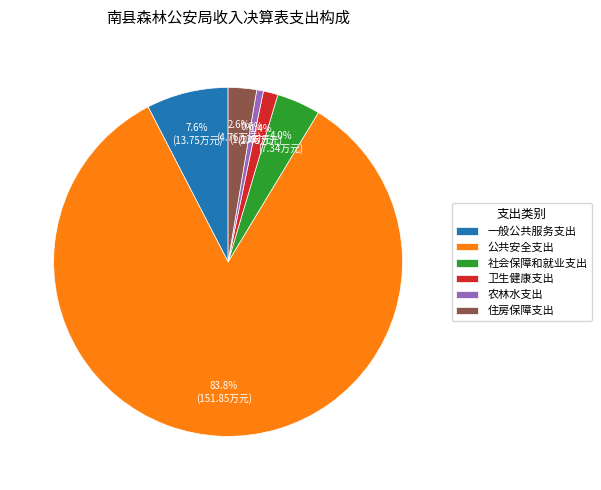

To the nearest percent, what is the combined percentage of 住房保障支出 and 一般公共服务支出?

10%